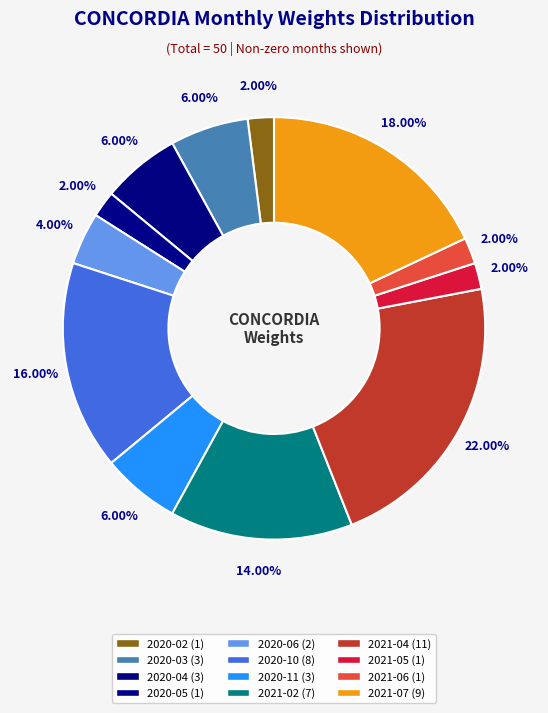

How much of the chart is everything except 2020-02?

98.0%